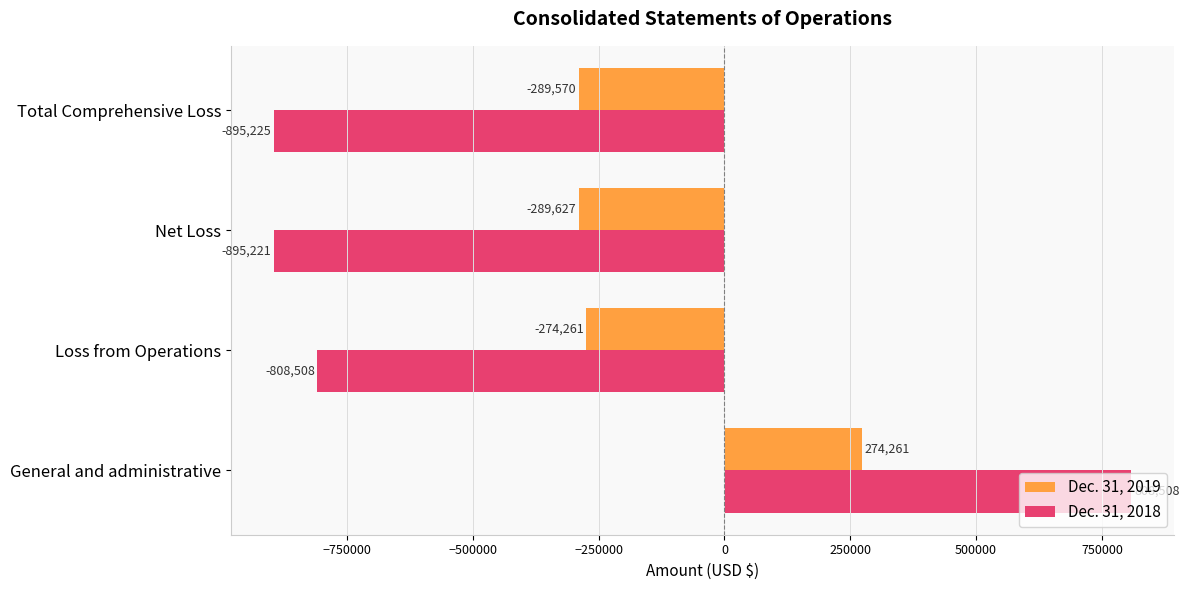

What is the sum of all Dec. 31, 2018 values?

-1790446